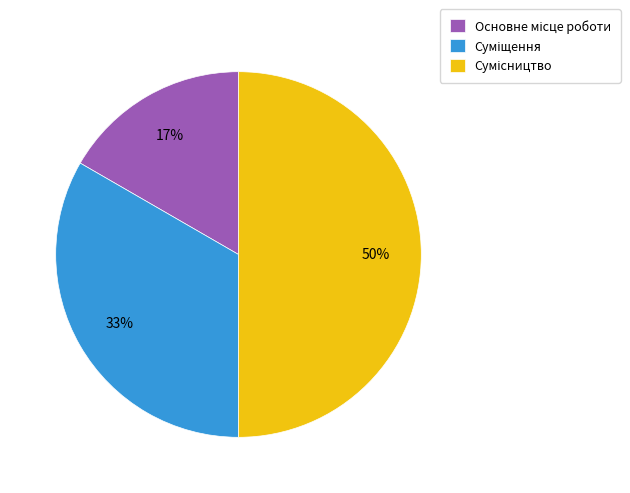

To the nearest percent, what is the difference between the largest and smallest slice percentages?

33%